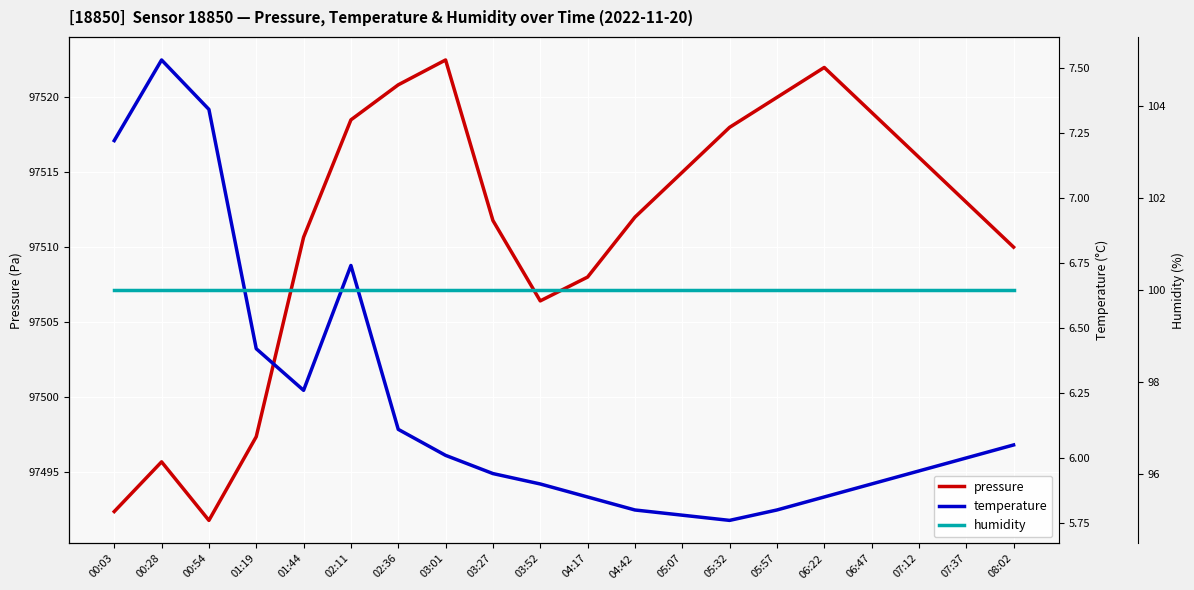

What are all the series names shown in the legend?

pressure, temperature, humidity